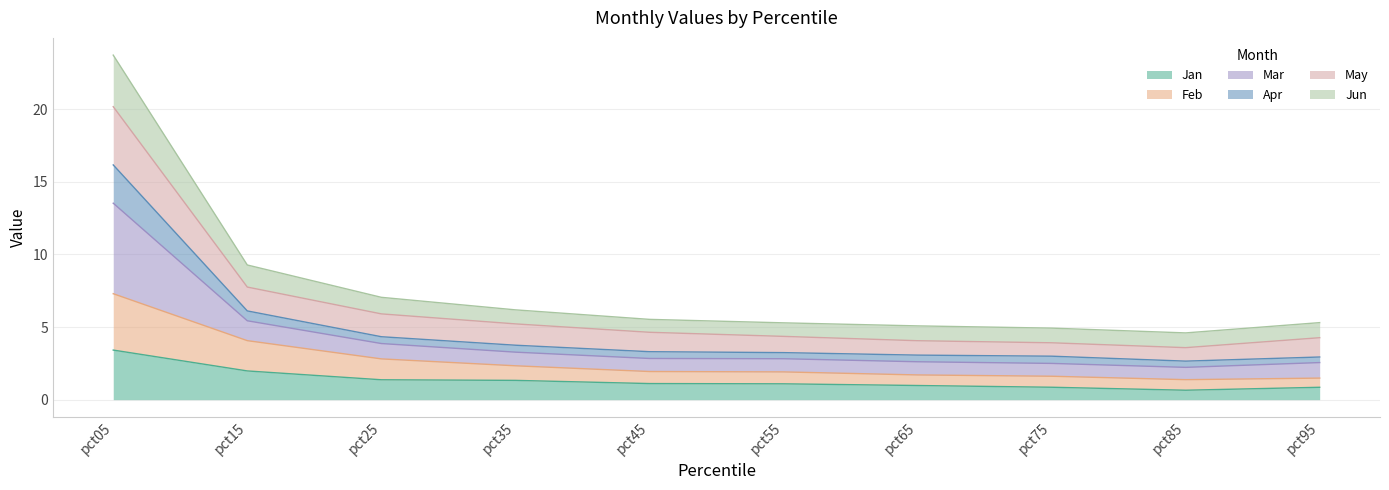

At which category does the chart reach its peak across all series?

pct05